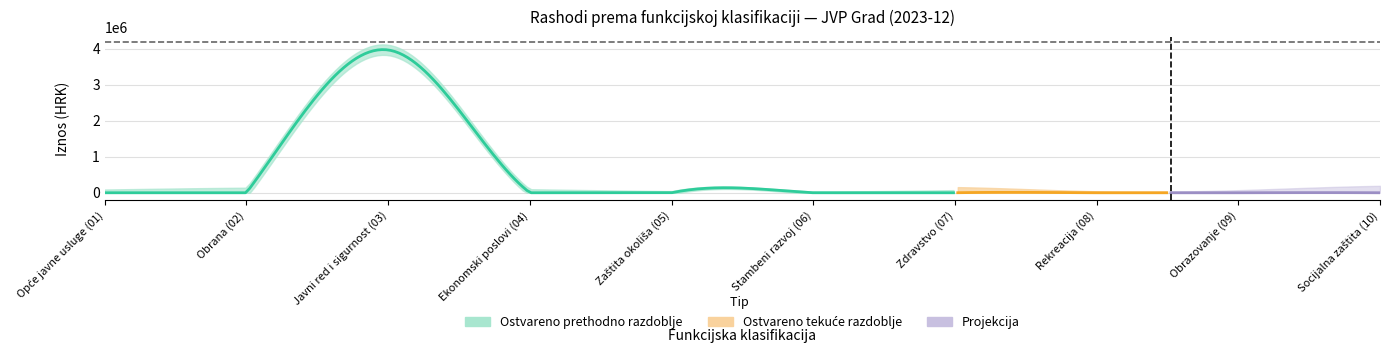

True or false: Javni red i sigurnost and Ekonomski poslovi intersect in this chart.

False